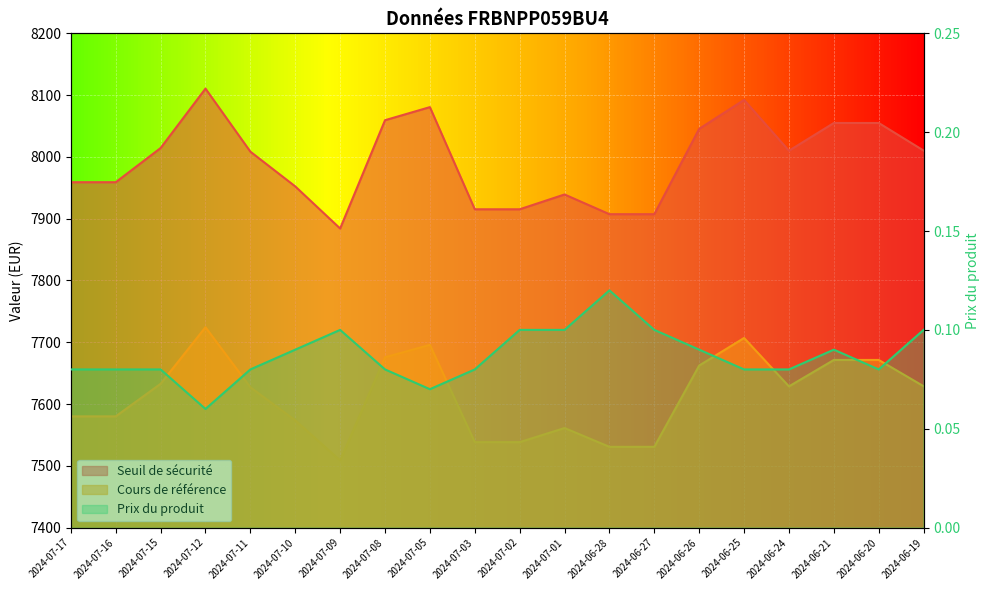

What is the average value of the Prix du produit series?

0.1